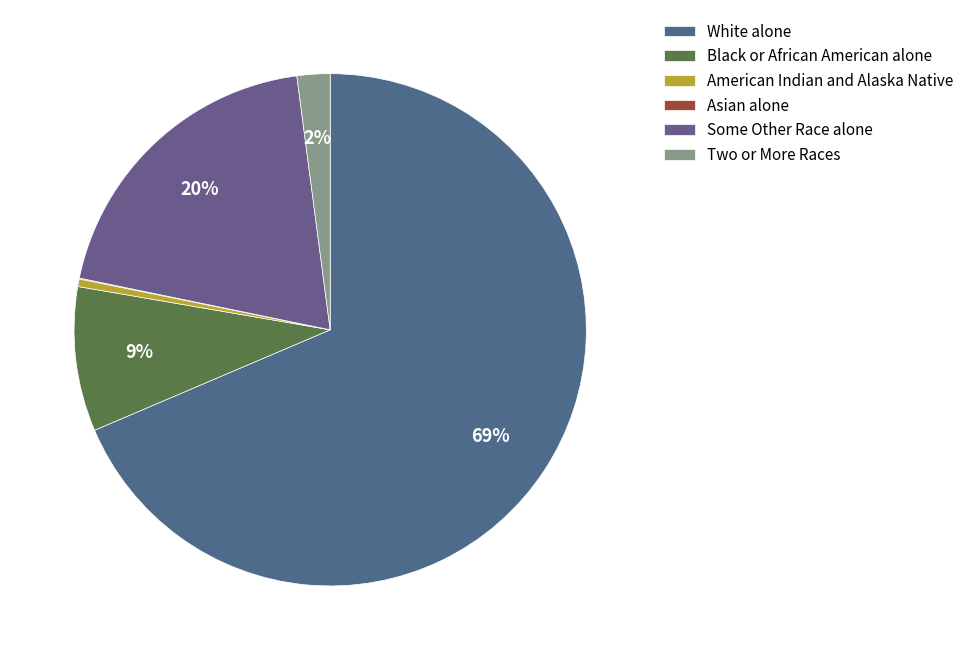

What is the largest slice in the pie chart?

White alone